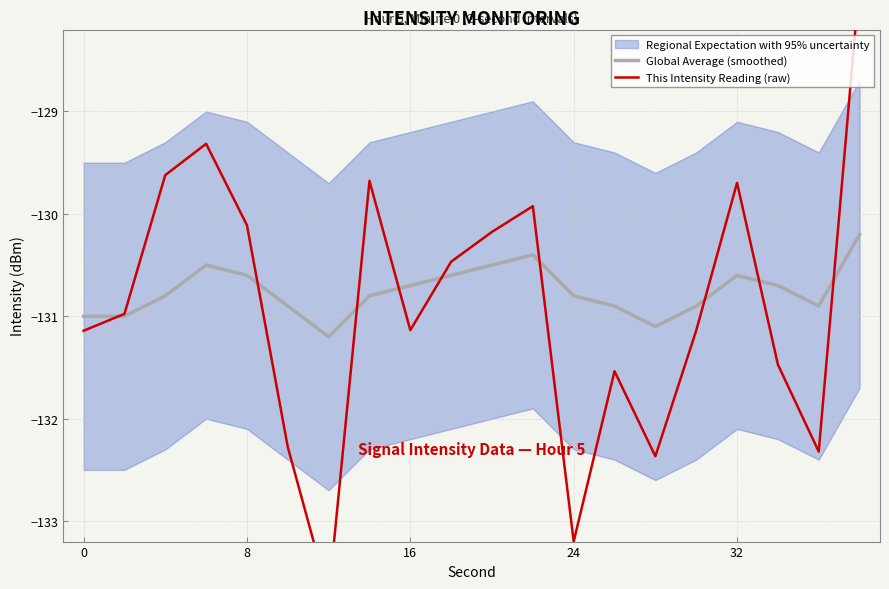

The Global Average (smoothed) series shows -130.6 at 8. True or false?

True